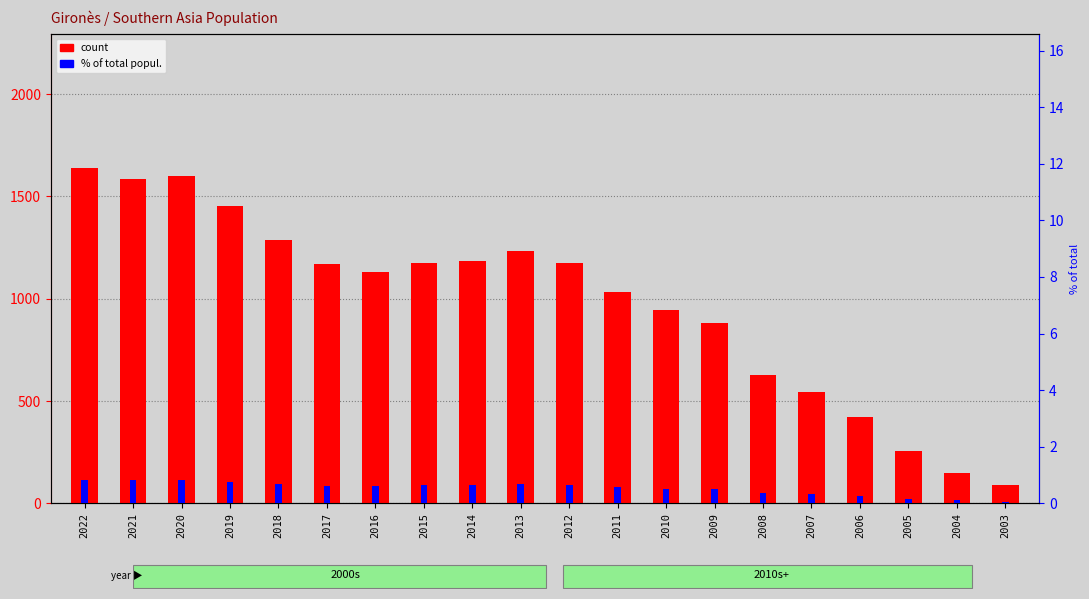

True or false: count has a value of 1177.0 at 2012.

True